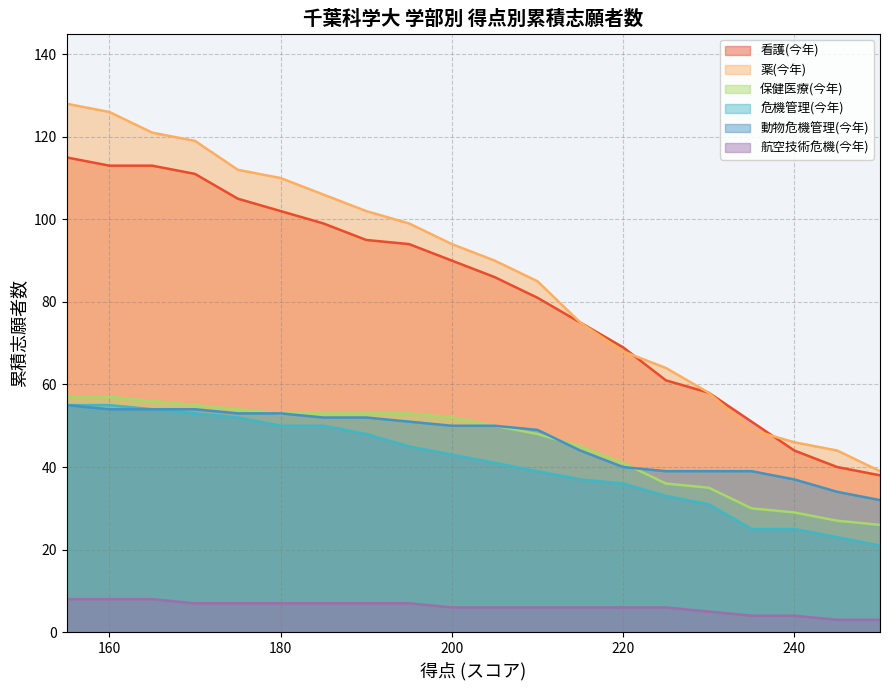

Which series has the widest spread of values?

薬(今年)